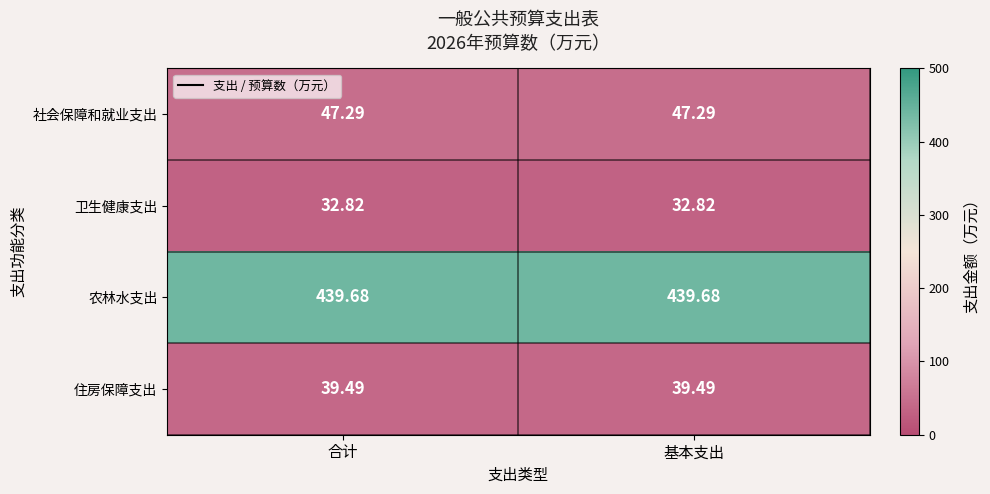

Rank the series by their maximum value, from lowest to highest.

卫生健康支出, 住房保障支出, 社会保障和就业支出, 农林水支出